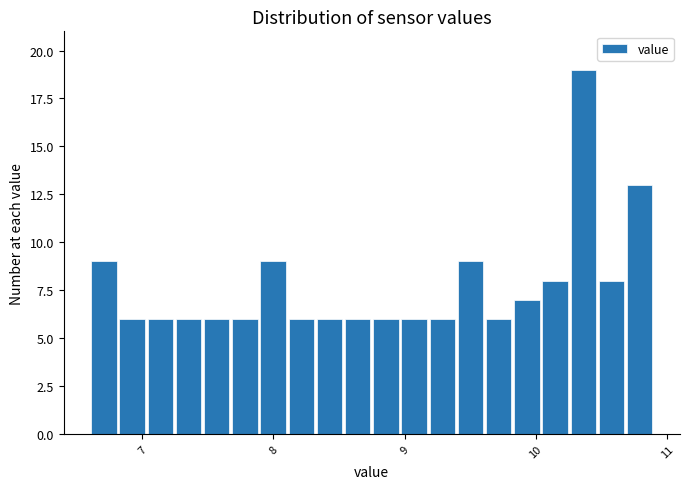

Read against the x-axis, roughly where is the centre of the tallest bar?

10.4